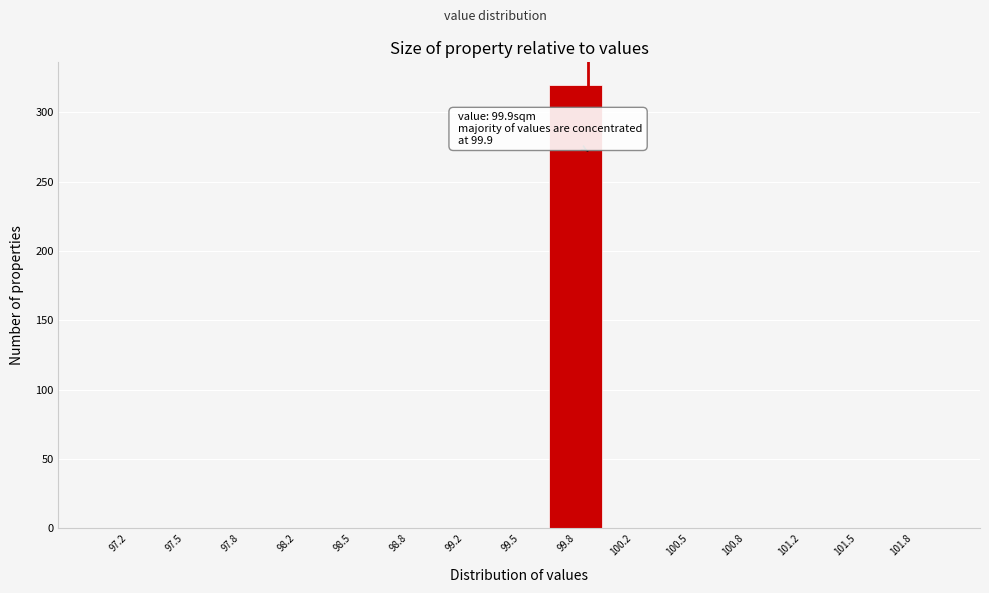

Which range on the x-axis has the tallest bar?

99.65 to 100.00